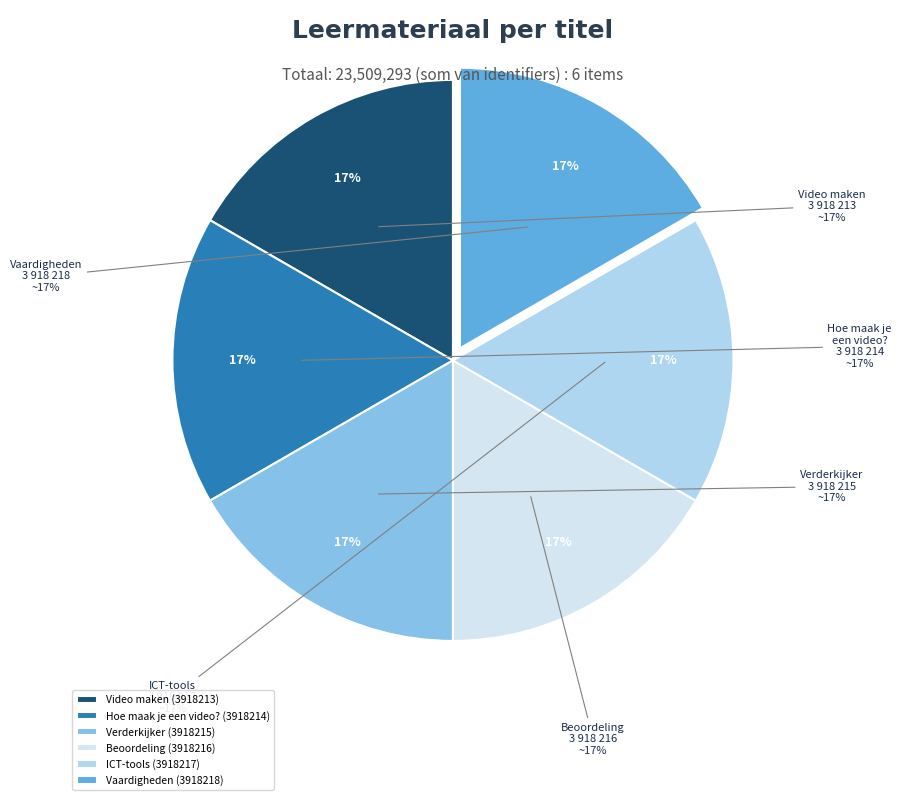

What is the ratio of the value at Video maken to the value at Vaardigheden?

1.0